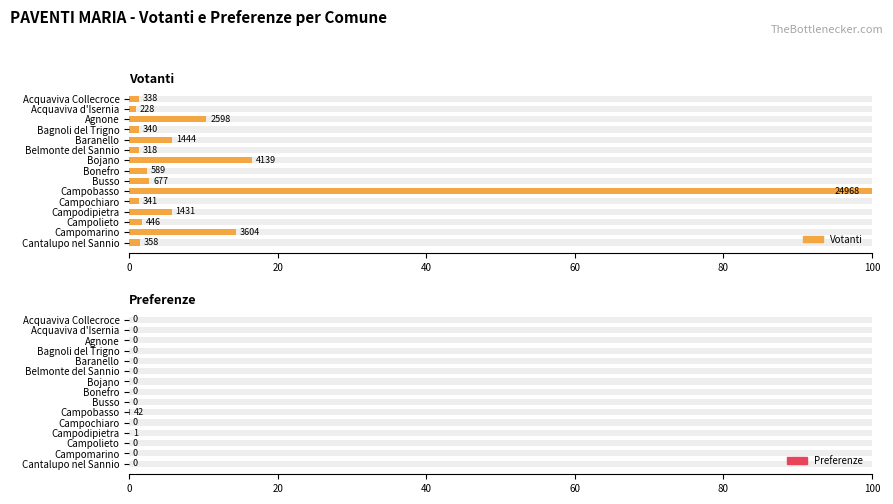

The Votanti series shows 10.0 at Bojano. True or false?

False